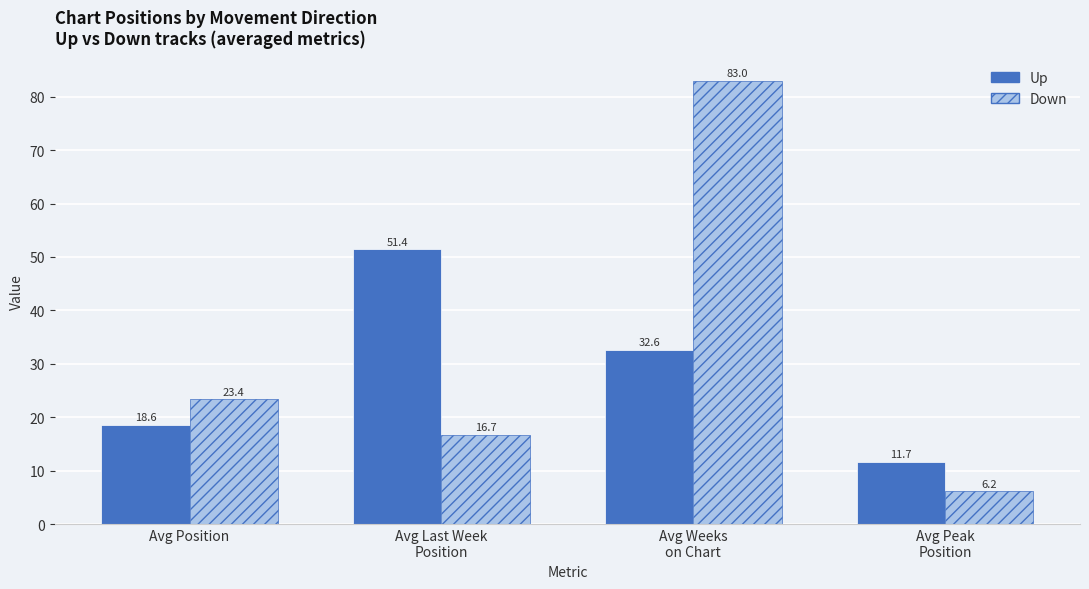

What is the difference between the highest and lowest values at Avg Position?

4.8